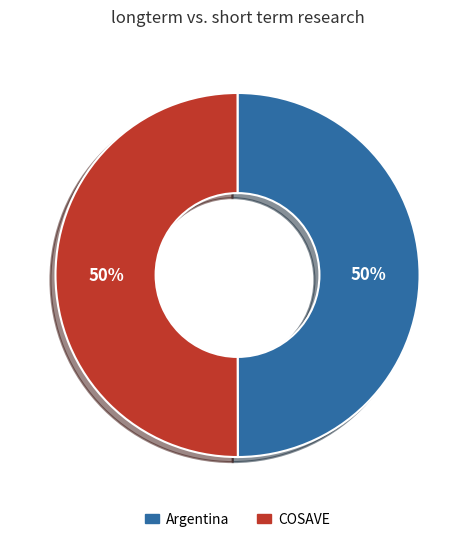

Combined, do Argentina and COSAVE account for over 50%?

Yes